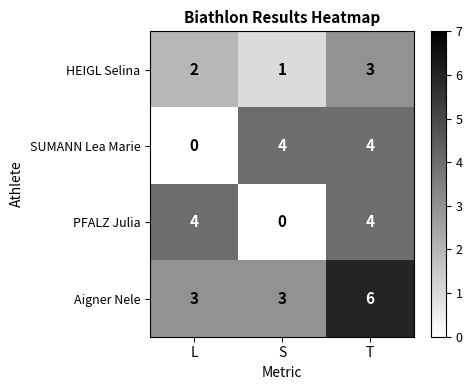

At S, list the series in order from largest to smallest.

SUMANN Lea Marie, Aigner Nele, HEIGL Selina, PFALZ Julia